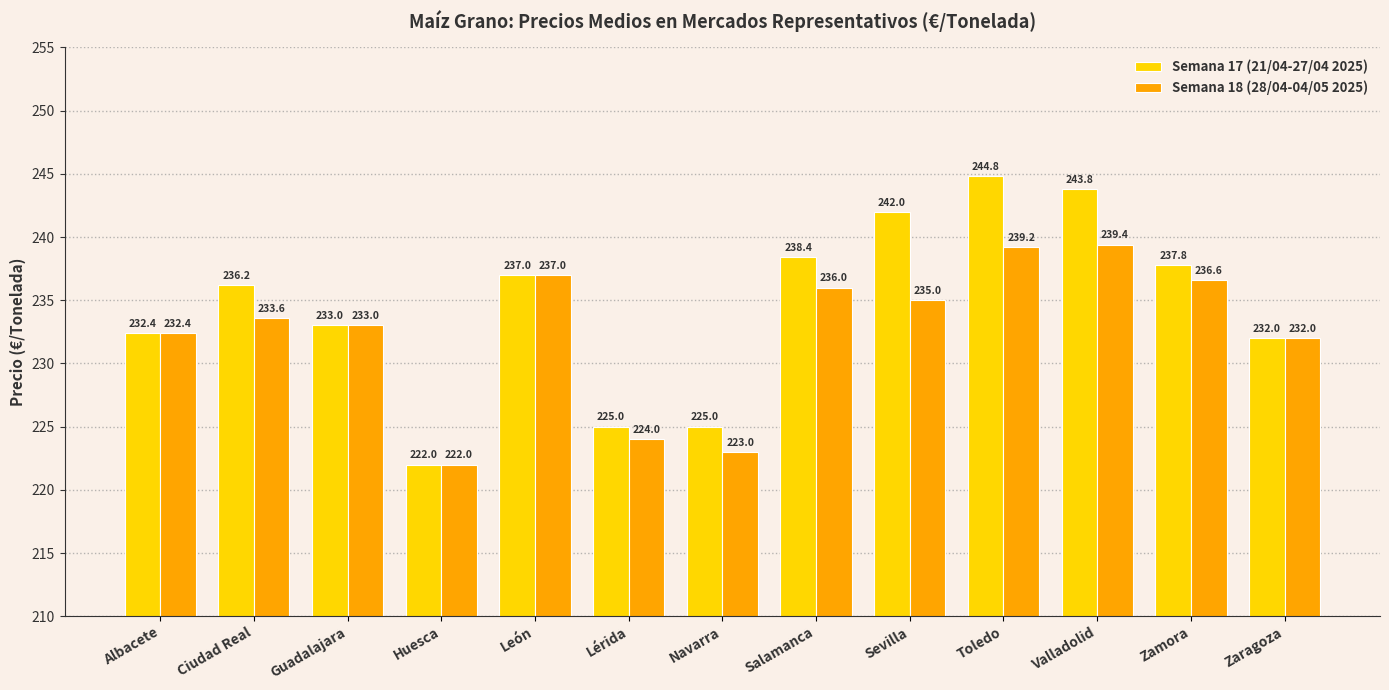

Which series has the widest spread of values?

Semana 17 (21/04-27/04 2025)